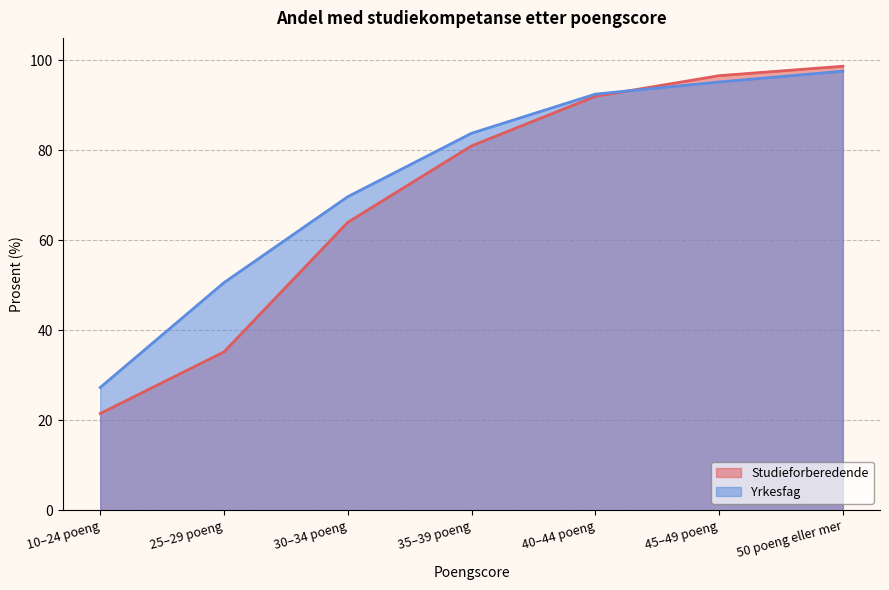

Which series changed the most between 45–49 poeng and 50 poeng eller mer?

Yrkesfag